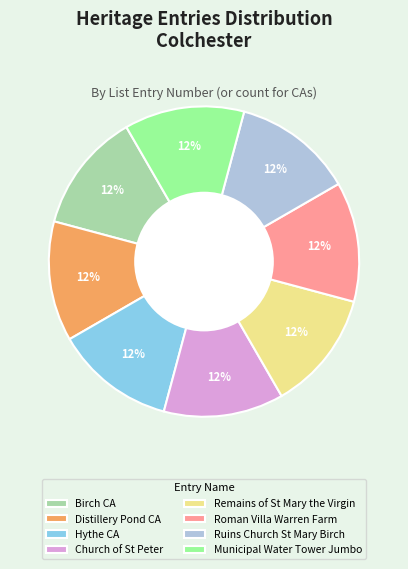

Does Municipal Water Tower Jumbo represent more than half of the total?

No